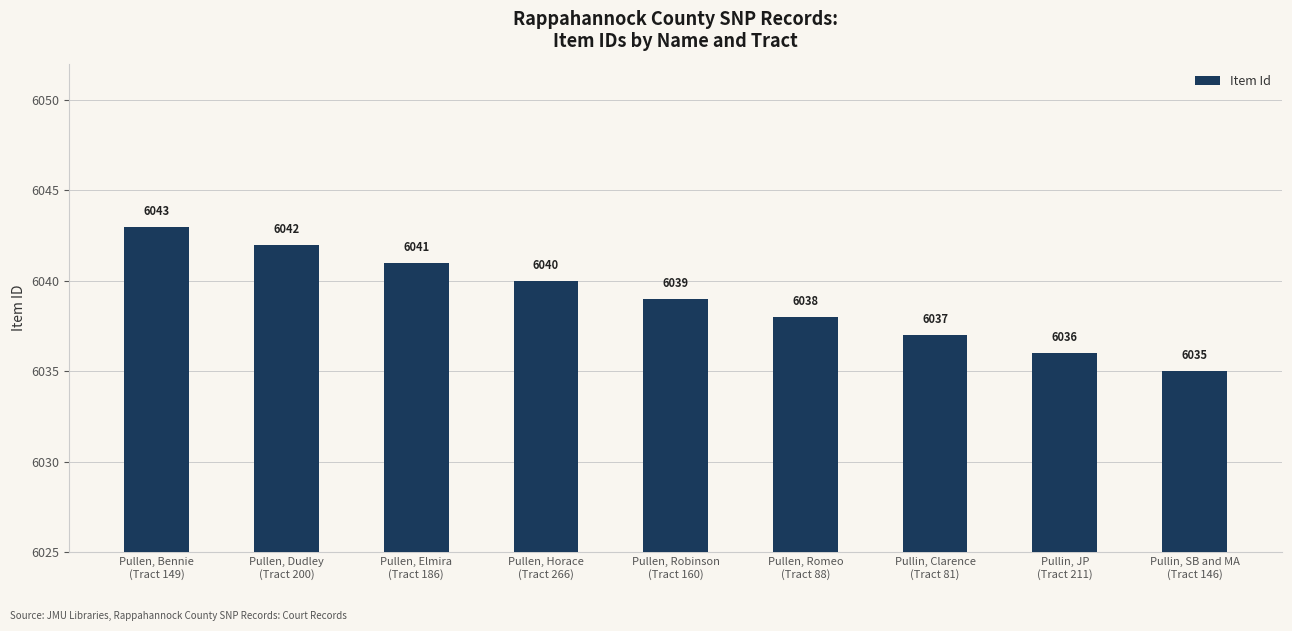

What is the sum of the values at Pullen, Bennie
(Tract 149) and Pullen, Romeo
(Tract 88)?

12081